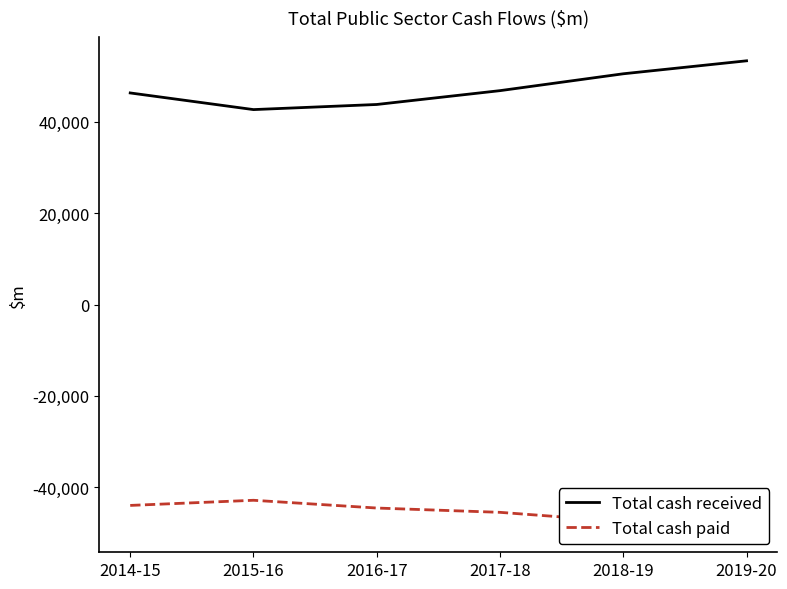

What are all the series names shown in the legend?

Total cash received, Total cash paid